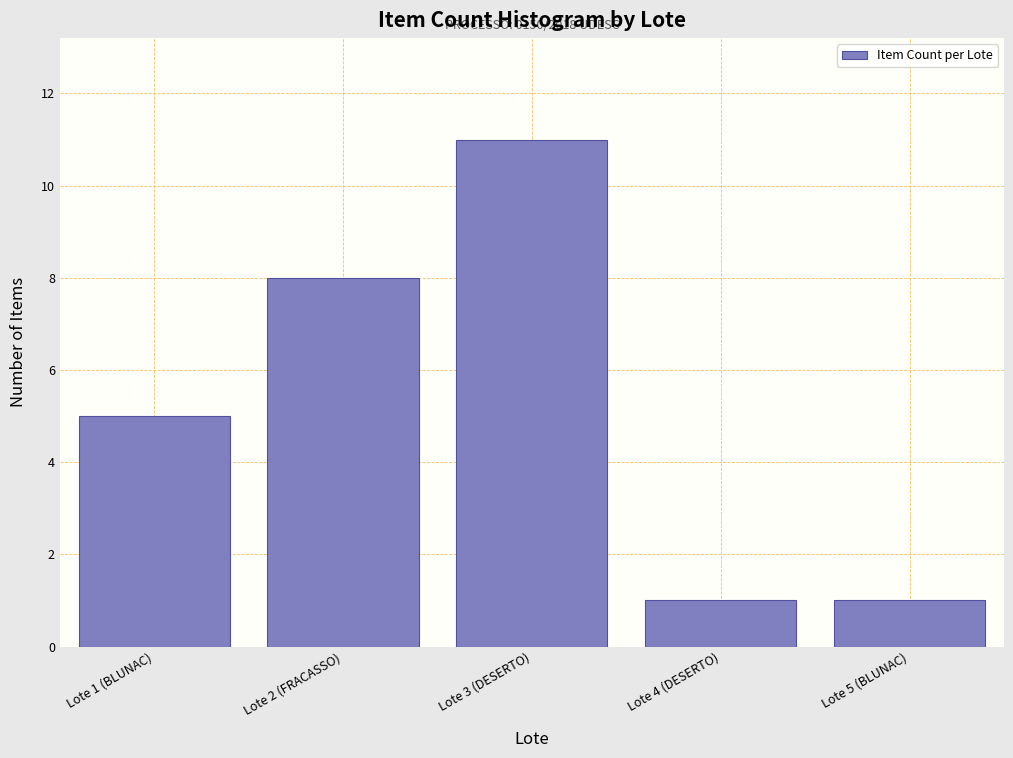

Reading right to left, list all the values displayed in this chart.

1	1	11	8	5